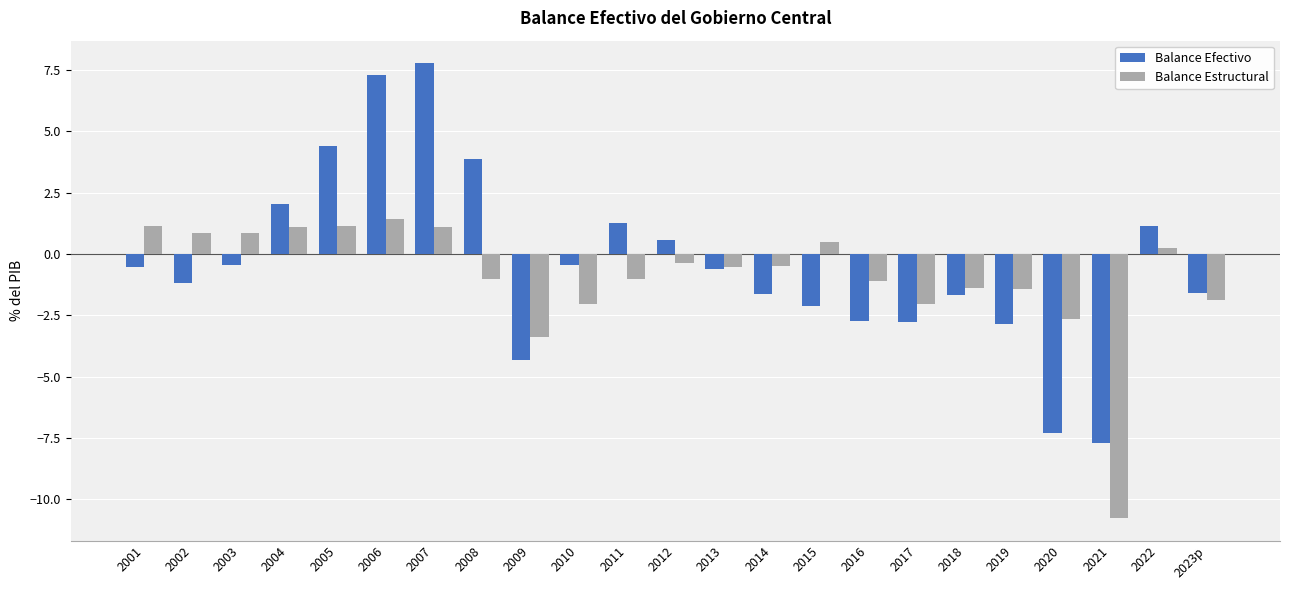

At which label does Balance Estructural reach its minimum?

2021